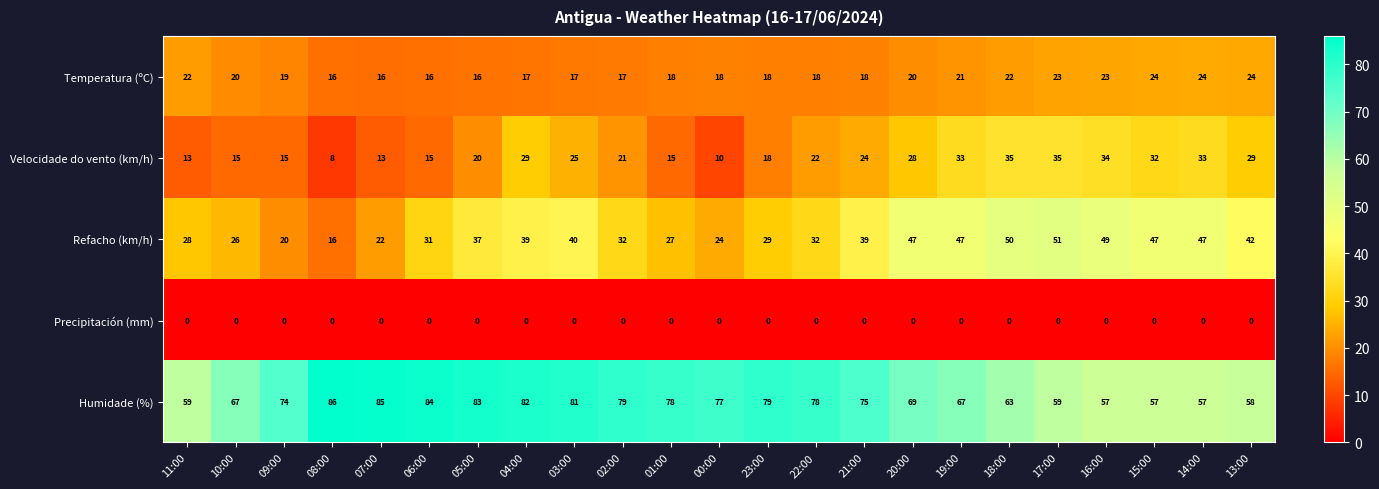

What is the maximum value shown in the chart?

86